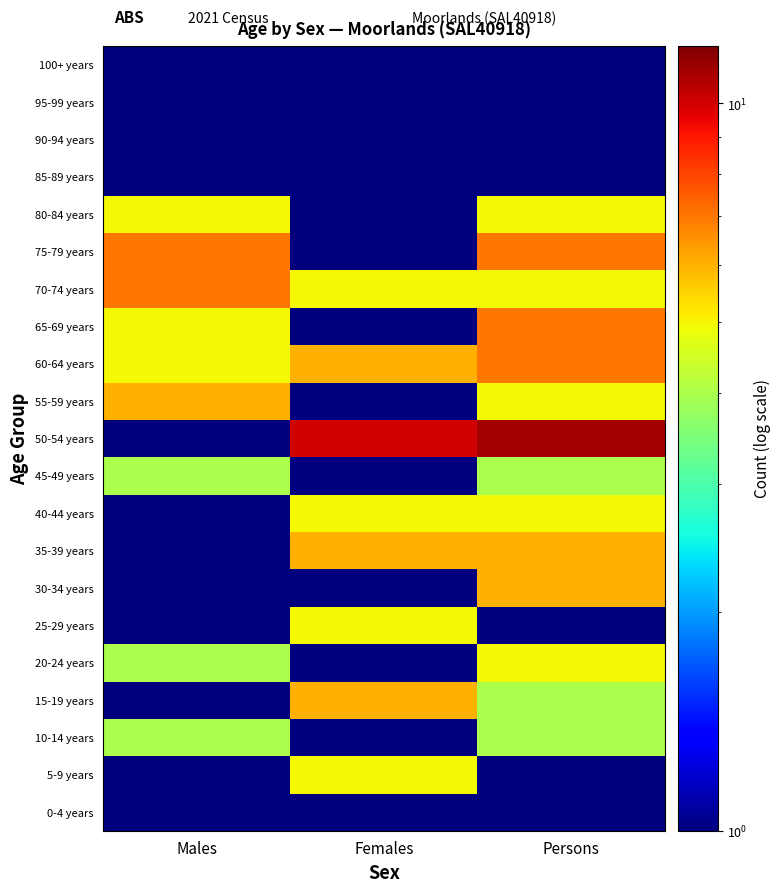

Reading right to left, extract all data points from this chart.

0-4 years: Persons=1	Females=1	Males=1
5-9 years: Persons=1	Females=5	Males=1
10-14 years: Persons=4	Females=1	Males=4
15-19 years: Persons=4	Females=6	Males=1
20-24 years: Persons=5	Females=1	Males=4
25-29 years: Persons=1	Females=5	Males=1
30-34 years: Persons=6	Females=1	Males=1
35-39 years: Persons=6	Females=6	Males=1
40-44 years: Persons=5	Females=5	Males=1
45-49 years: Persons=4	Females=1	Males=4
50-54 years: Persons=11	Females=10	Males=1
55-59 years: Persons=5	Females=1	Males=6
60-64 years: Persons=7	Females=6	Males=5
65-69 years: Persons=7	Females=1	Males=5
70-74 years: Persons=5	Females=5	Males=7
75-79 years: Persons=7	Females=1	Males=7
80-84 years: Persons=5	Females=1	Males=5
85-89 years: Persons=1	Females=1	Males=1
90-94 years: Persons=1	Females=1	Males=1
95-99 years: Persons=1	Females=1	Males=1
100+ years: Persons=1	Females=1	Males=1